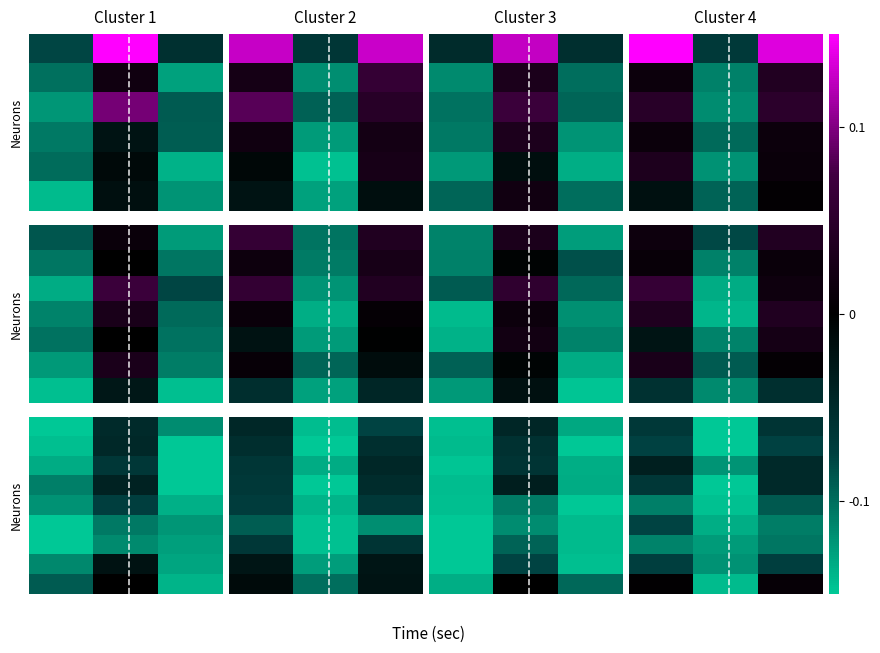

Which category has the lowest value across all series?

1